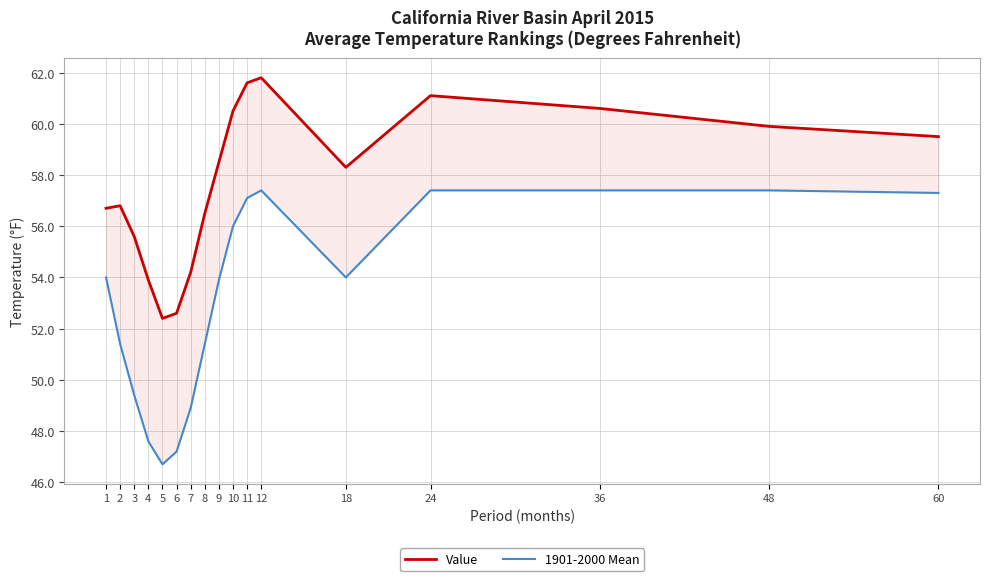

Reading left to right, what are all the values shown in this chart?

Value: 1=56.7	2=56.8	3=55.6	4=53.9	5=52.4	6=52.6	7=54.2	8=56.5	9=58.5	10=60.5	11=61.6	12=61.8	18=58.3	24=61.1	36=60.6	48=59.9	60=59.5
1901-2000 Mean: 1=54.0	2=51.4	3=49.4	4=47.6	5=46.7	6=47.2	7=48.9	8=51.4	9=53.9	10=56.0	11=57.1	12=57.4	18=54.0	24=57.4	36=57.4	48=57.4	60=57.3